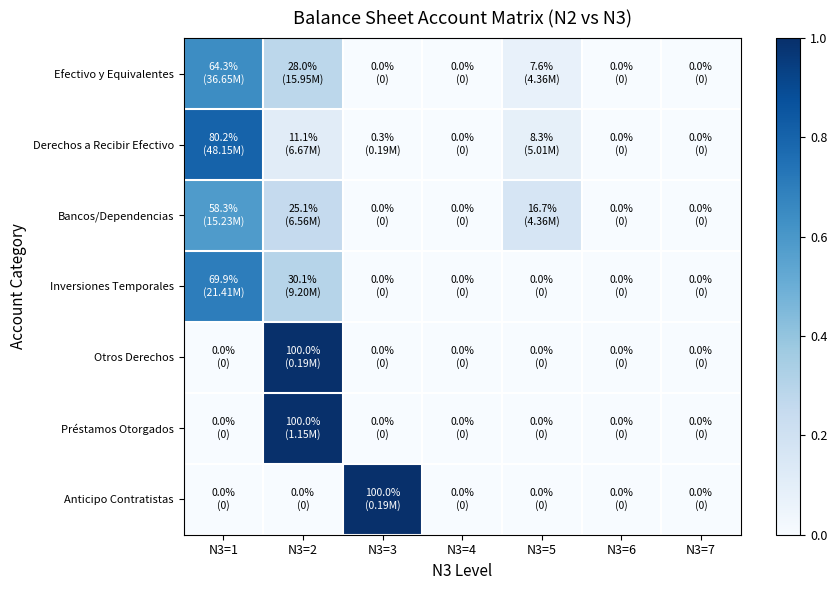

Which series changed the most between N3=1 and N3=3?

Anticipo Contratistas